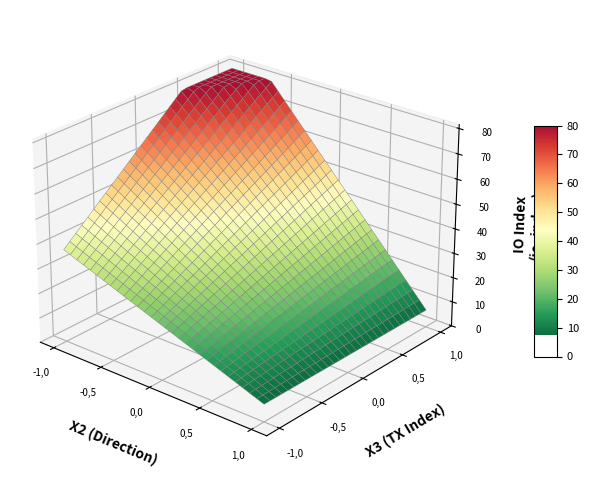

The 405b6ce32a4776bd6690da1bdc242fd3bbf6c65 series shows -1 at direction. True or false?

False